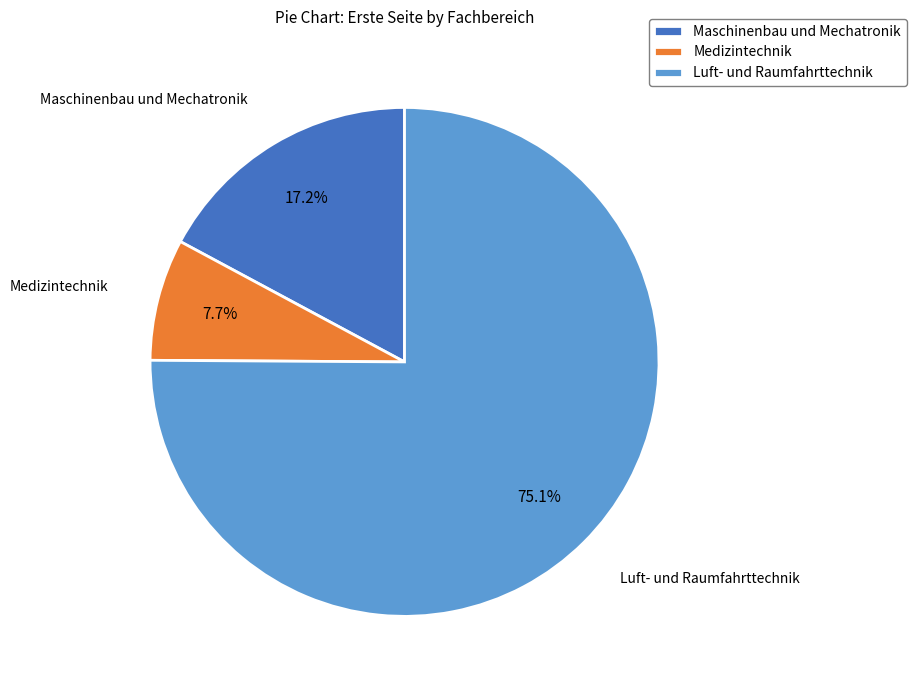

Which category has the smallest portion of the pie?

Medizintechnik